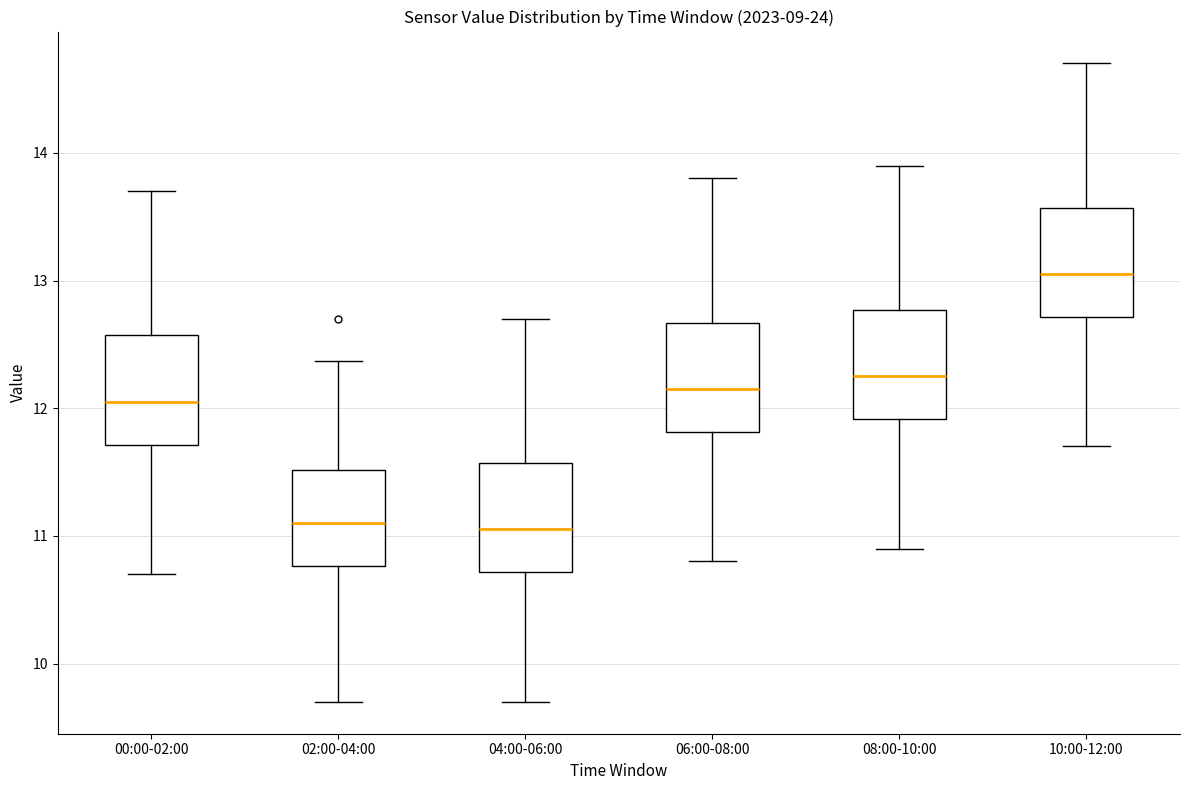

Reading left to right, transcribe this box plot: for each box, give where its median line is, the range the box spans, and where its two whiskers end, as read against the y-axis. The values are not printed on the chart, so give them approximately, as read against the axis.

00:00-02:00: median 12.1, box 11.7 to 12.6, whiskers 10.7 to 13.7
02:00-04:00: median 11.1, box 10.8 to 11.5, whiskers 9.7 to 12.4
04:00-06:00: median 11.1, box 10.7 to 11.6, whiskers 9.7 to 12.7
06:00-08:00: median 12.2, box 11.8 to 12.7, whiskers 10.8 to 13.8
08:00-10:00: median 12.3, box 11.9 to 12.8, whiskers 10.9 to 13.9
10:00-12:00: median 13.1, box 12.7 to 13.6, whiskers 11.7 to 14.7